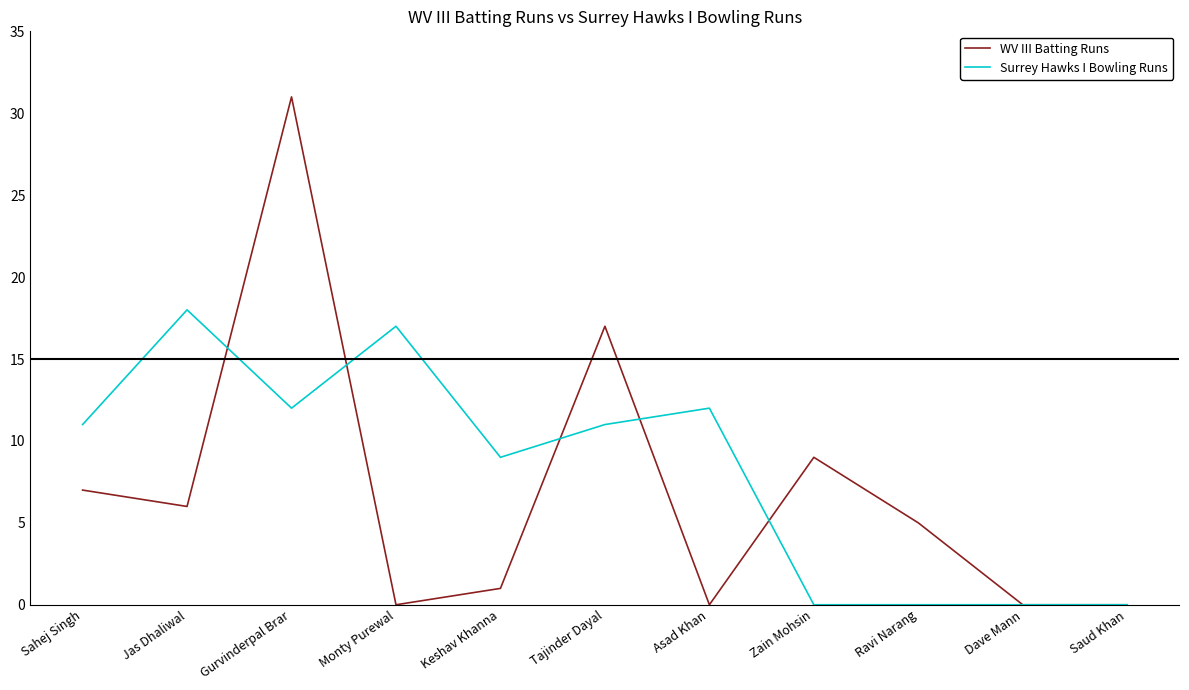

Reading left to right, extract all data points from this chart.

WV III Batting Runs: 7	6	31	0	1	17	0	9	5	0	0
Surrey Hawks I Bowling Runs: 11	18	12	17	9	11	12	0	0	0	0